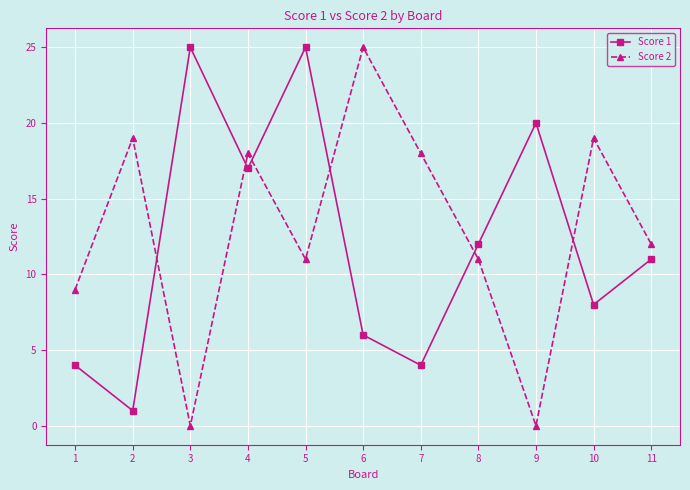

True or false: Score 1 has a value of 12 at 9.

False